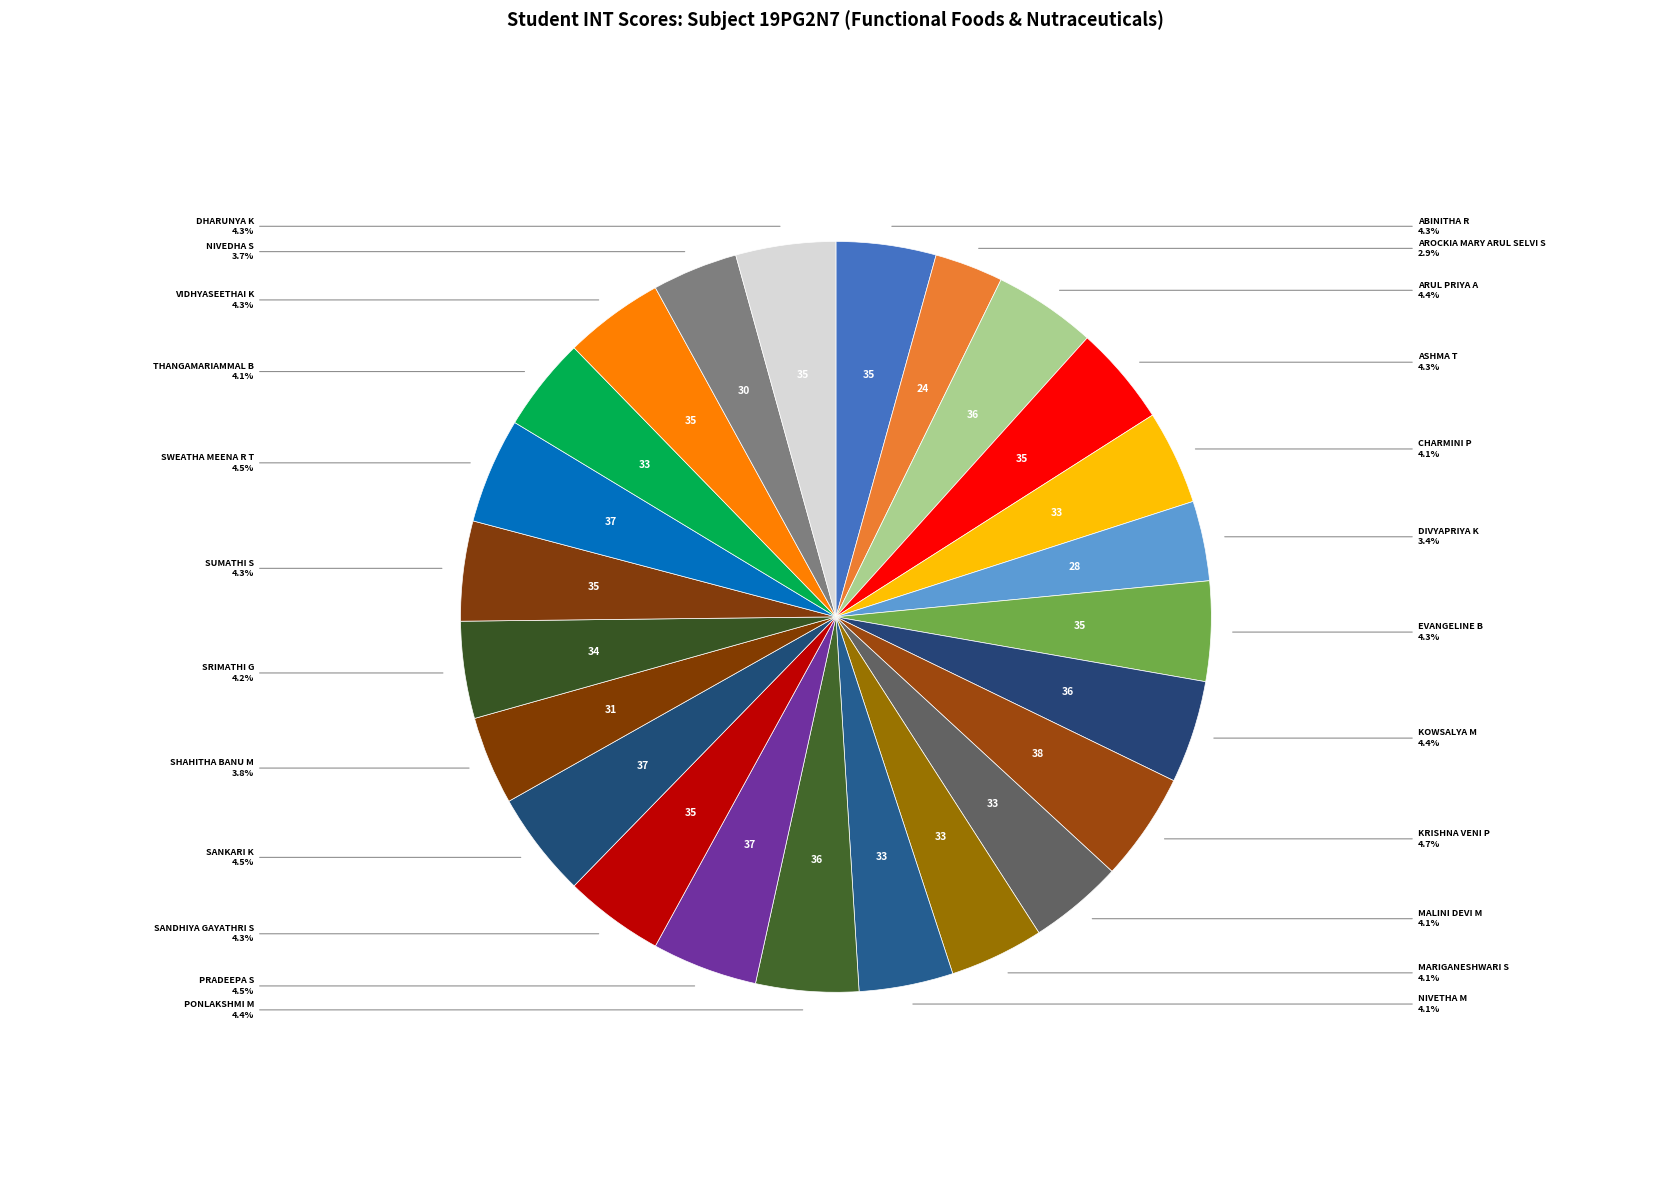

To the nearest percent, what is the difference between the largest and smallest slice percentages?

2%